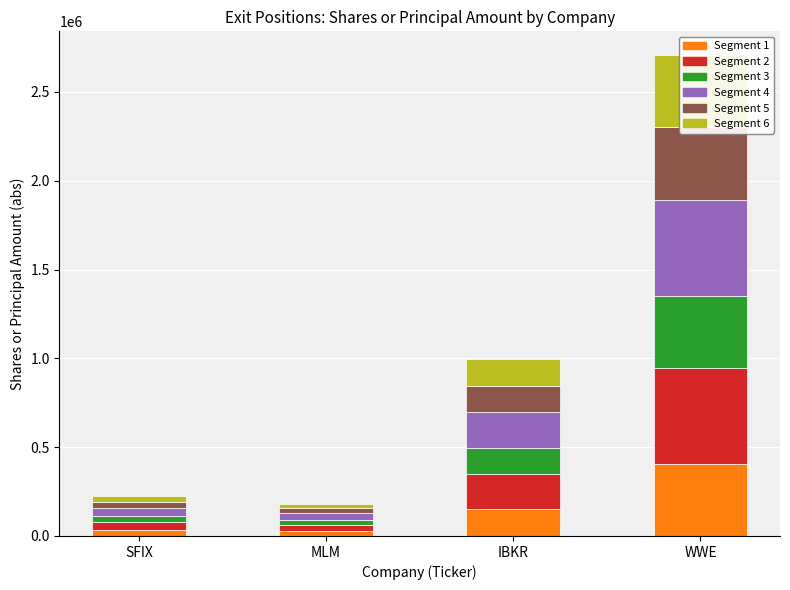

What is the sum of all Segment 5 values?

615926.1